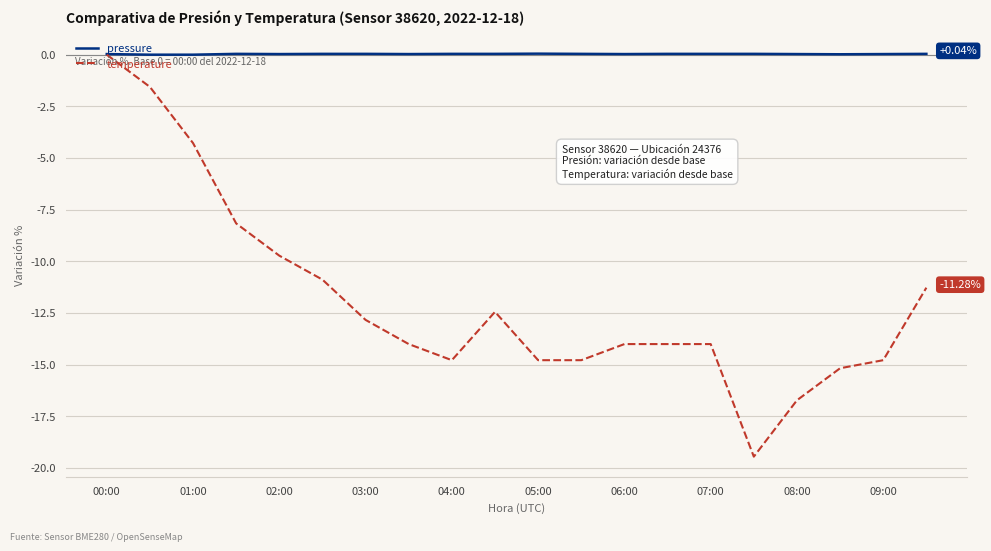

Which series has the widest spread of values?

temperature